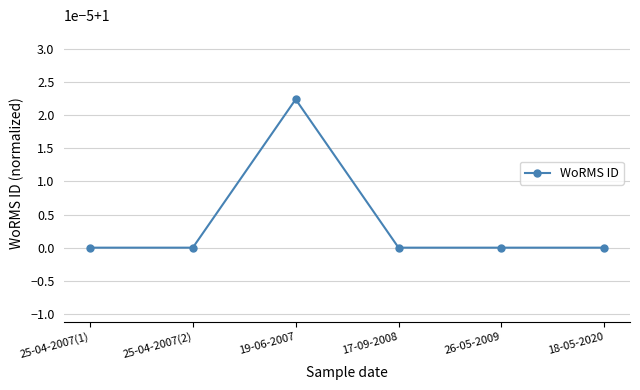

What is the label of the 6th point from the right?

25-04-2007(1)